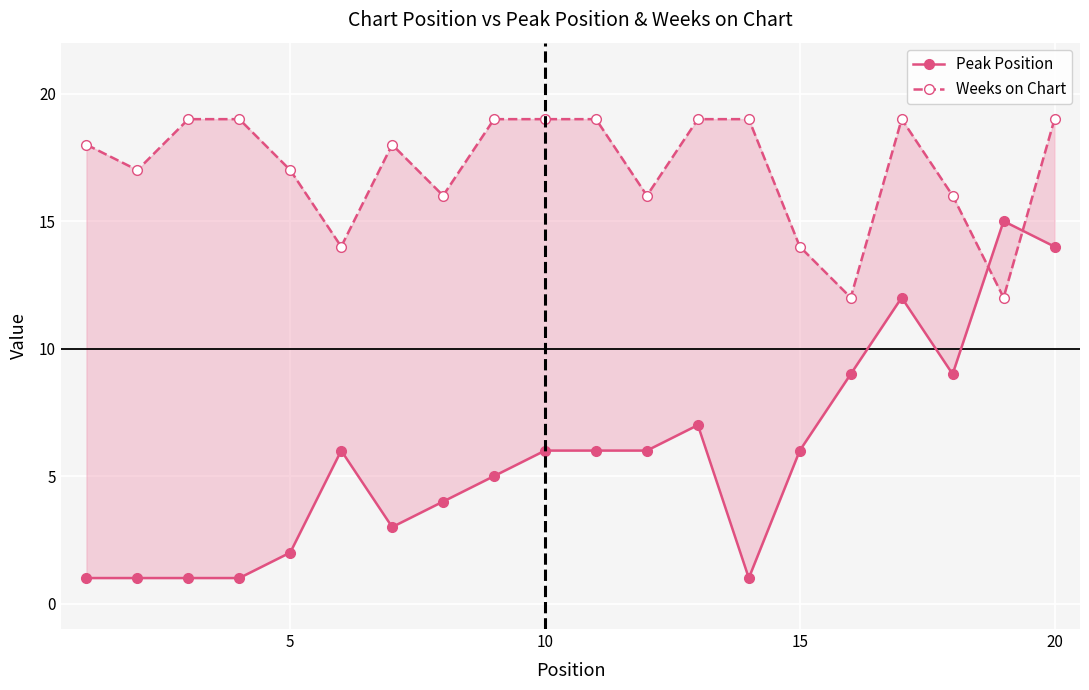

List the series in order of their overall mean, highest first.

Weeks on Chart, Peak Position